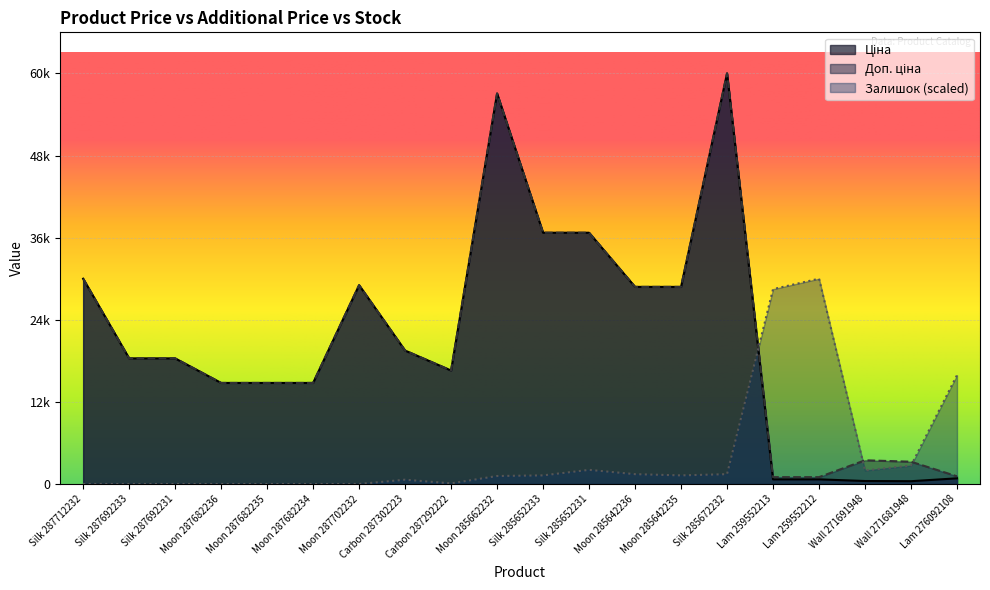

Is it true that Доп. ціна equals 20272.7 at Moon 287682234?

False